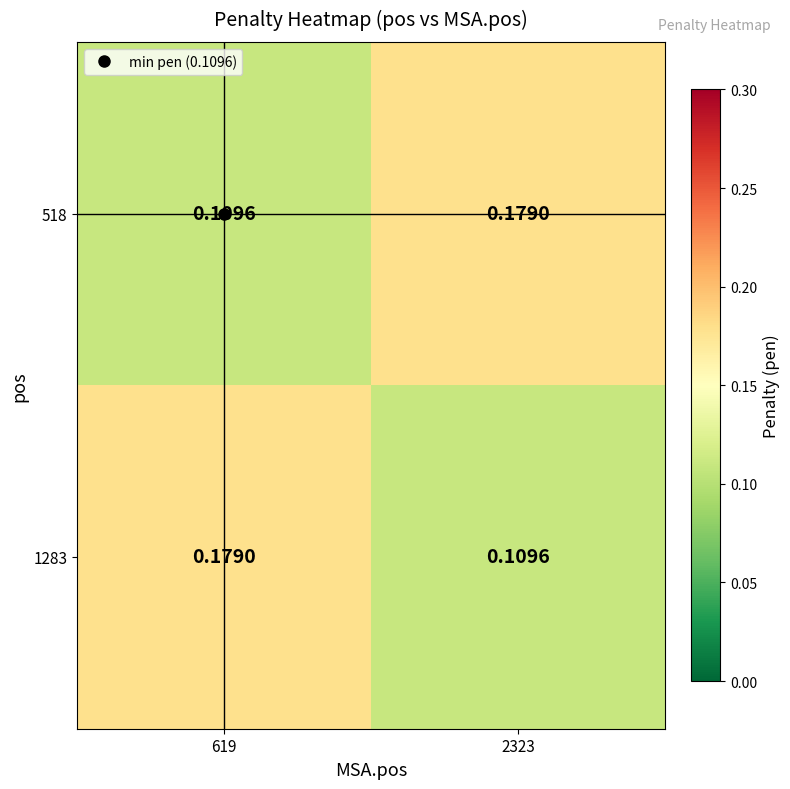

Which series has the largest total across all categories?

518